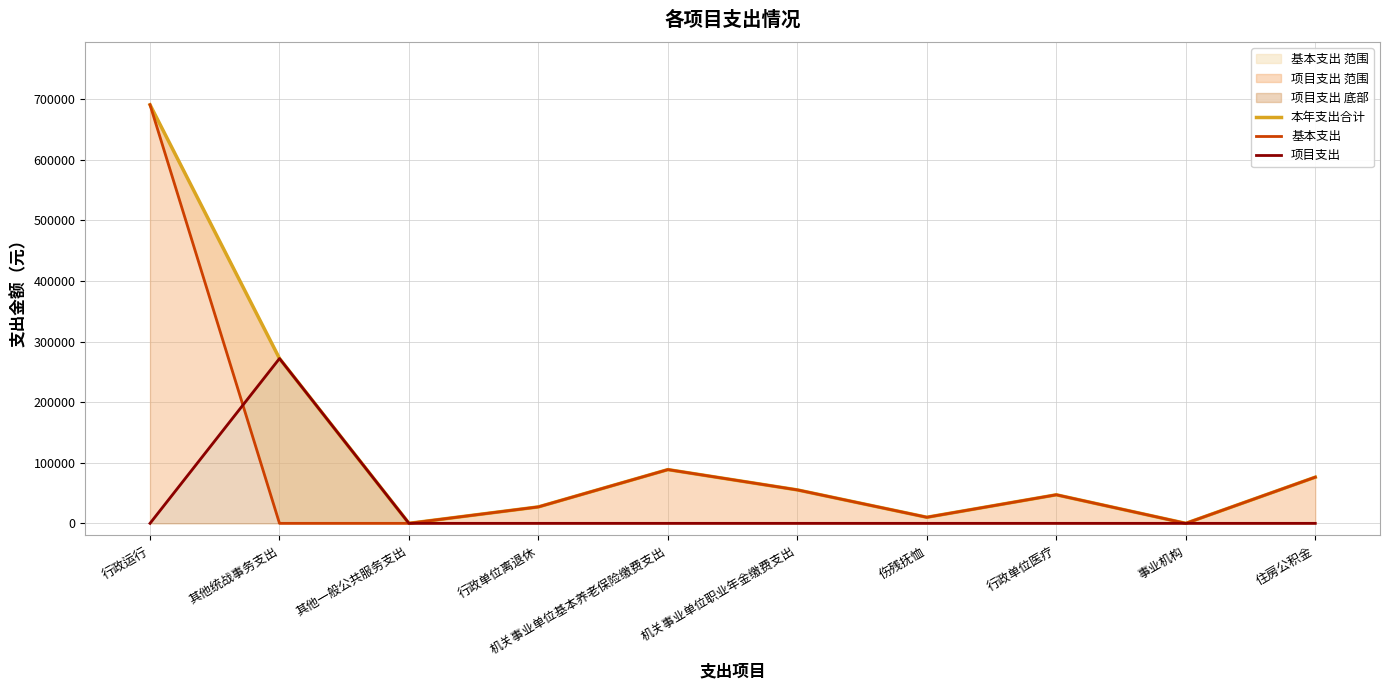

At which category is the sum across all series the highest?

行政运行